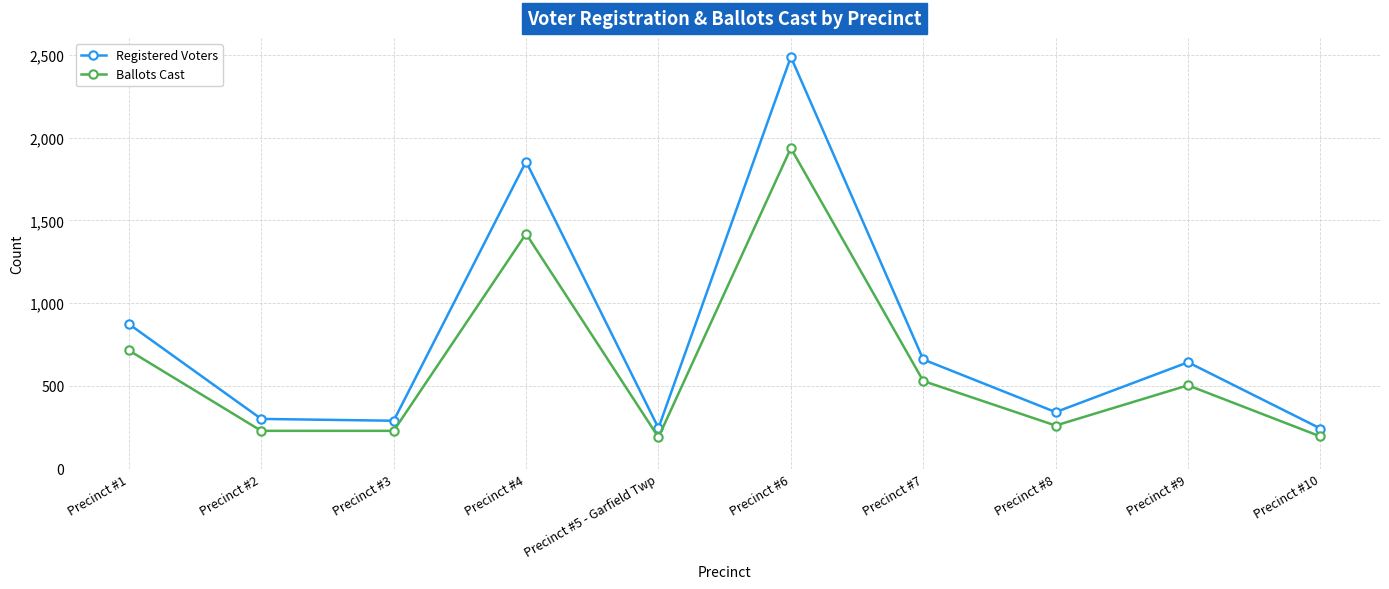

Does the chart display data point markers on the line(s)?

Yes